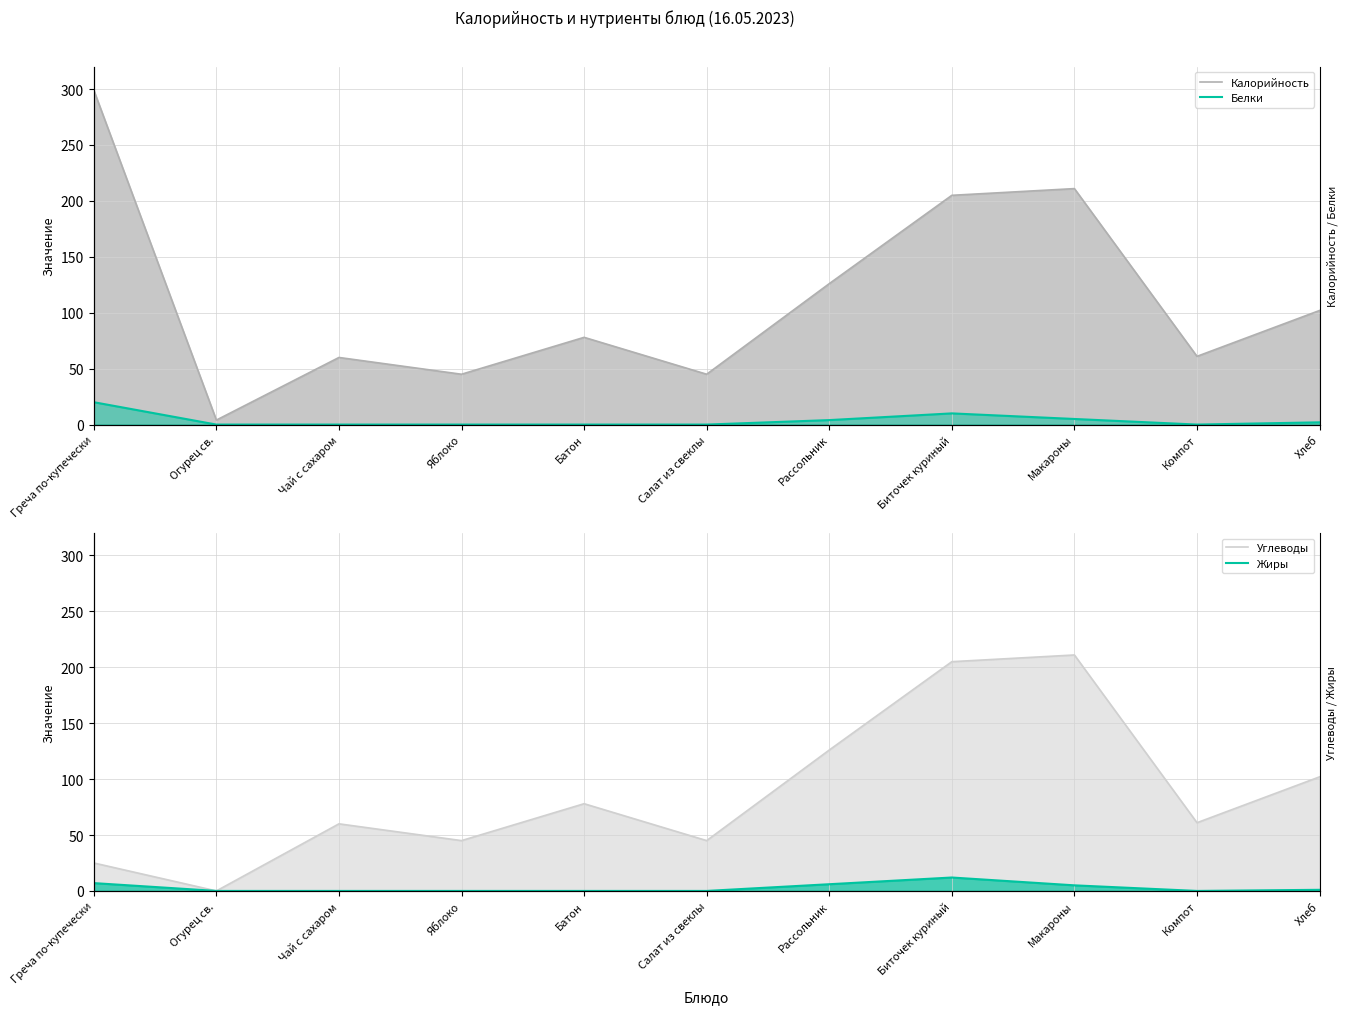

List the series in order of their peak value, highest first.

Калорийность, Углеводы, Белки, Жиры